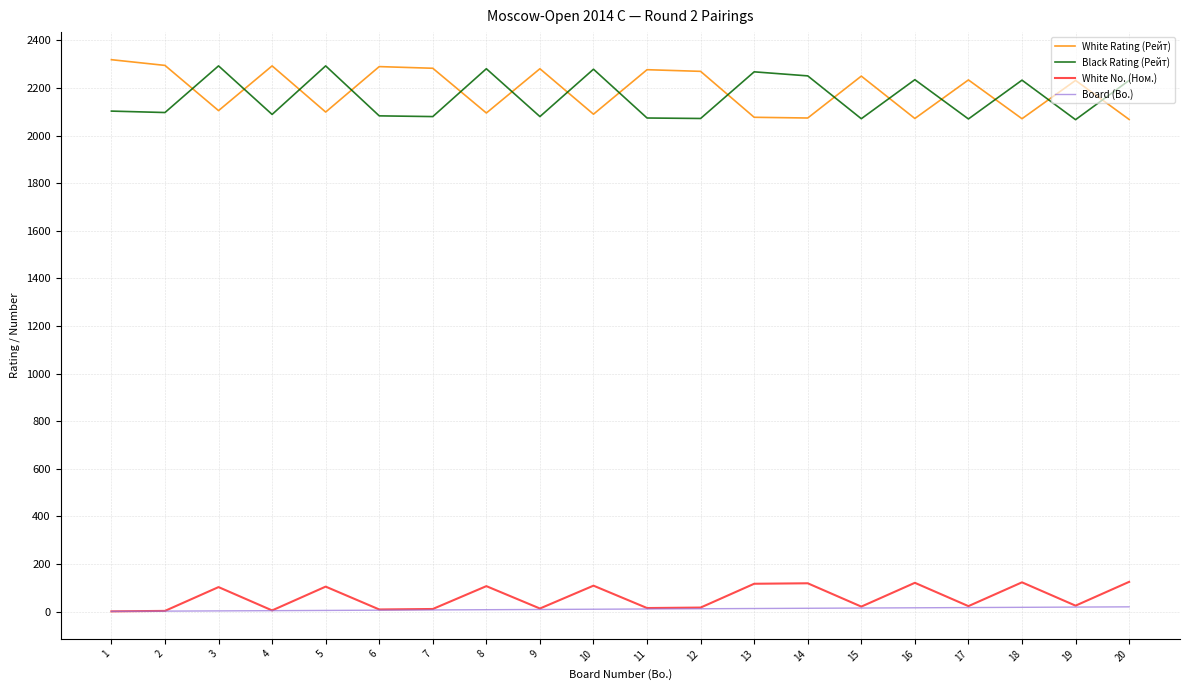

True or false: Black Rating (Рейт) has more than 2 interior local peaks.

True